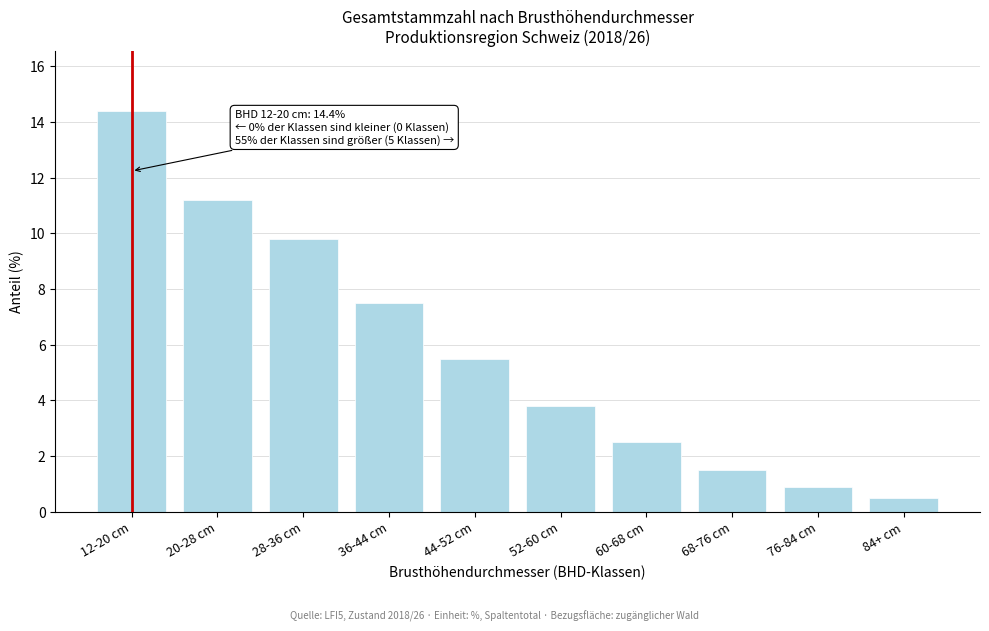

Reading left to right, list all the values displayed in this chart.

12-20 cm=14.4	20-28 cm=11.2	28-36 cm=9.8	36-44 cm=7.5	44-52 cm=5.5	52-60 cm=3.8	60-68 cm=2.5	68-76 cm=1.5	76-84 cm=0.9	84+ cm=0.5